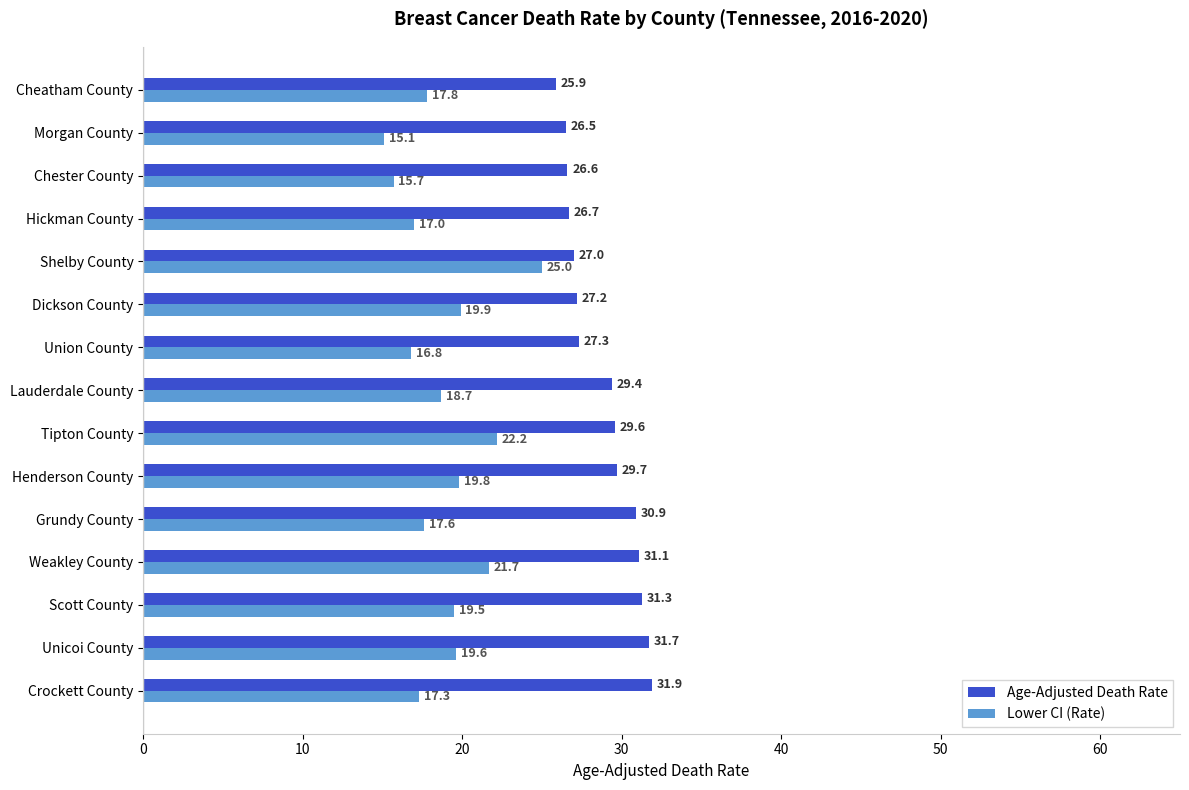

Is it true that Lower CI (Rate) equals 15.1 at Morgan County?

True